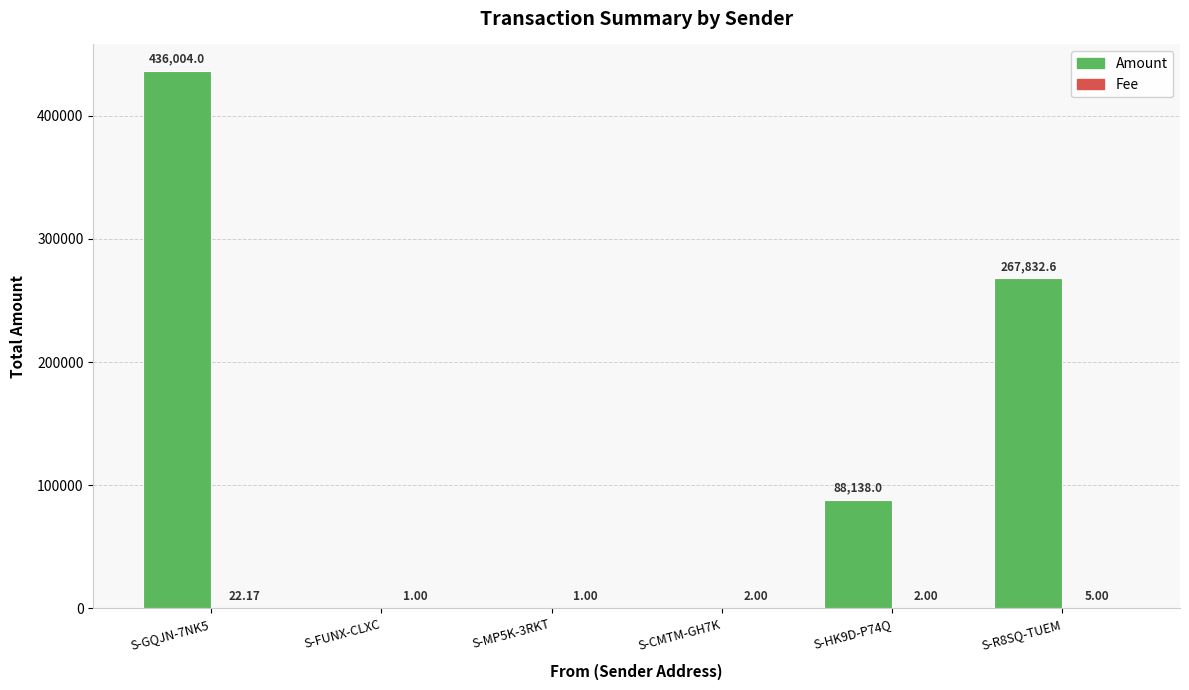

What is the total value across all series at S-GQJN-7NK5?

436026.2